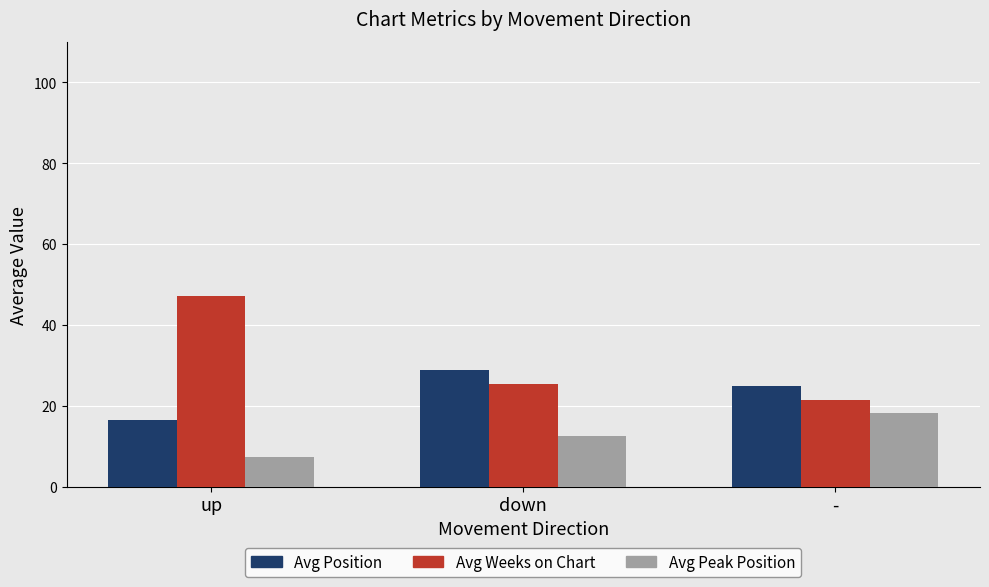

The Avg Weeks on Chart series shows 36.7 at down. True or false?

False